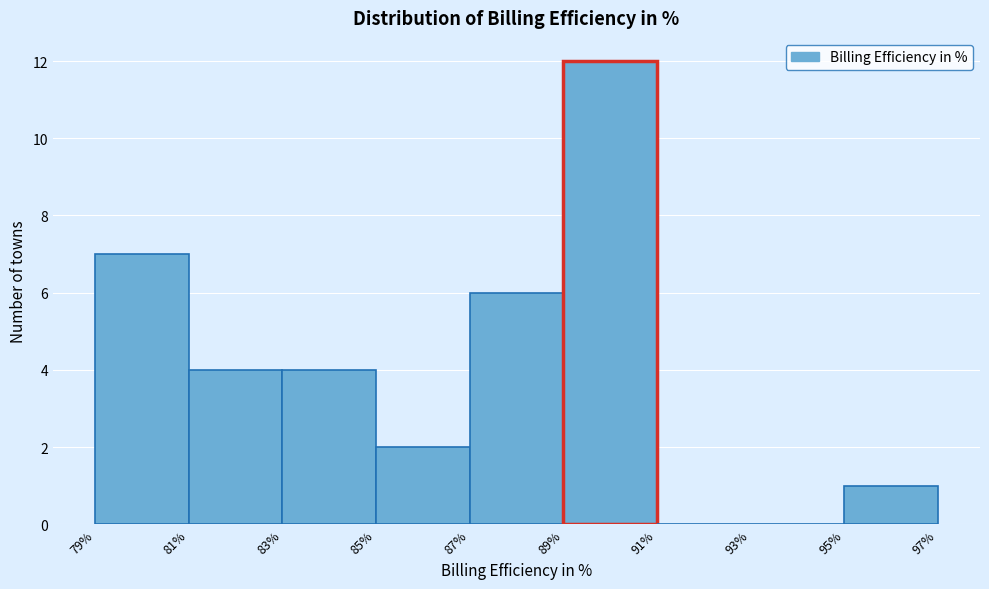

Reading left to right, list every bar in this chart as the range it spans on the x-axis followed by its height. The values are not printed on the chart, so give them approximately, as read against the axis.

79% to 81%: 7
81% to 83%: 4
83% to 85%: 4
85% to 87%: 2
87% to 89%: 6
89% to 91%: 12
91% to 93%: 0
93% to 95%: 0
95% to 97%: 1